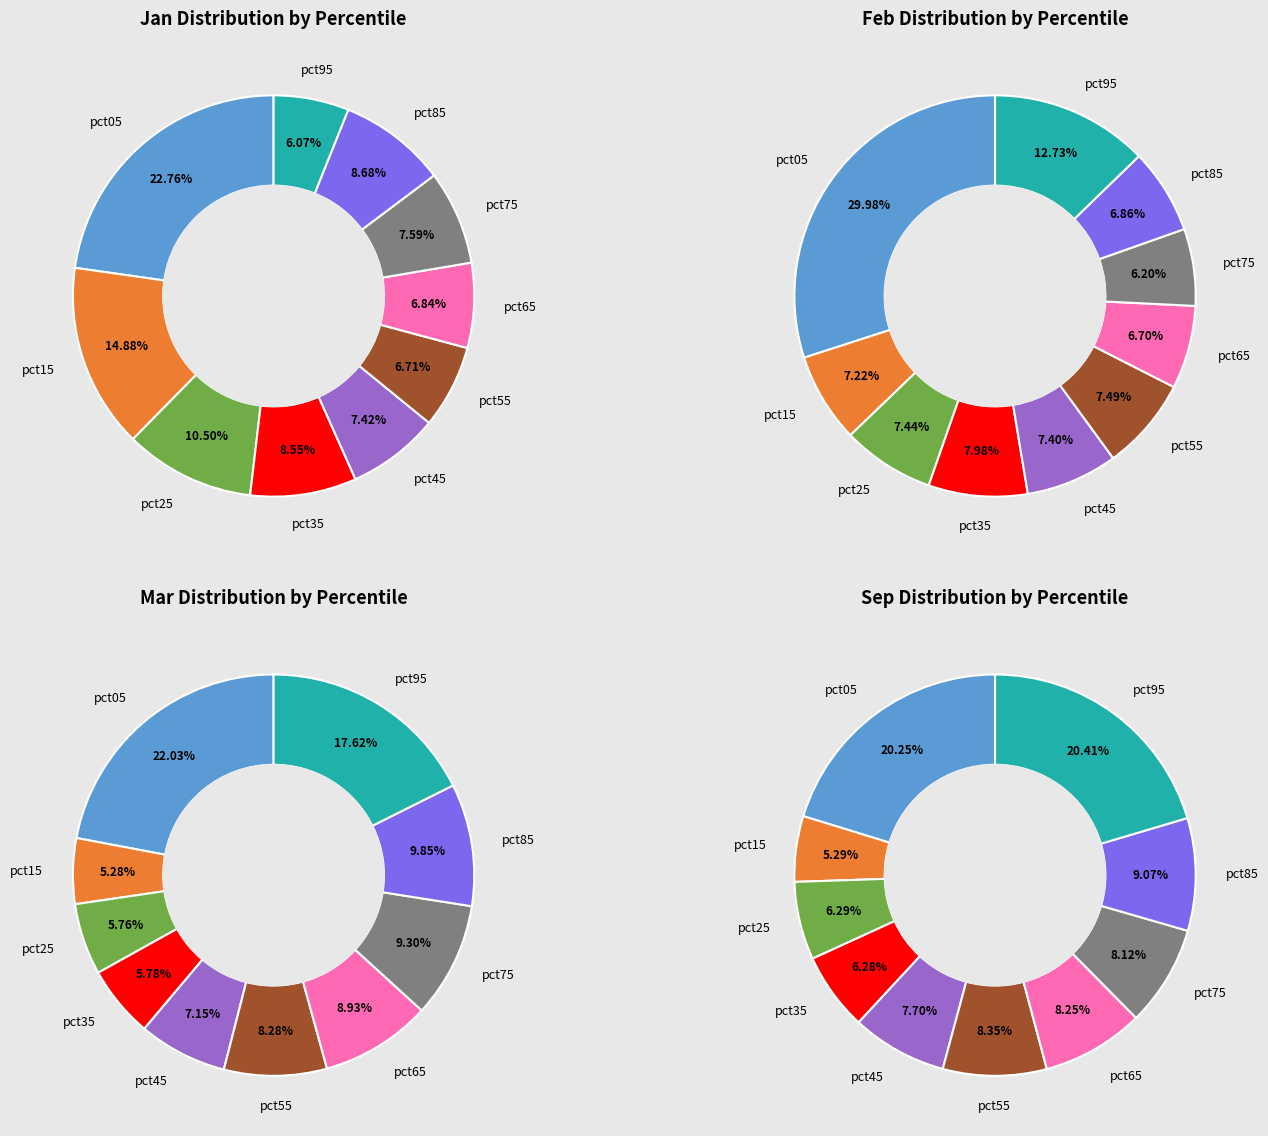

True or false: mar accounts for 1% of the total.

False